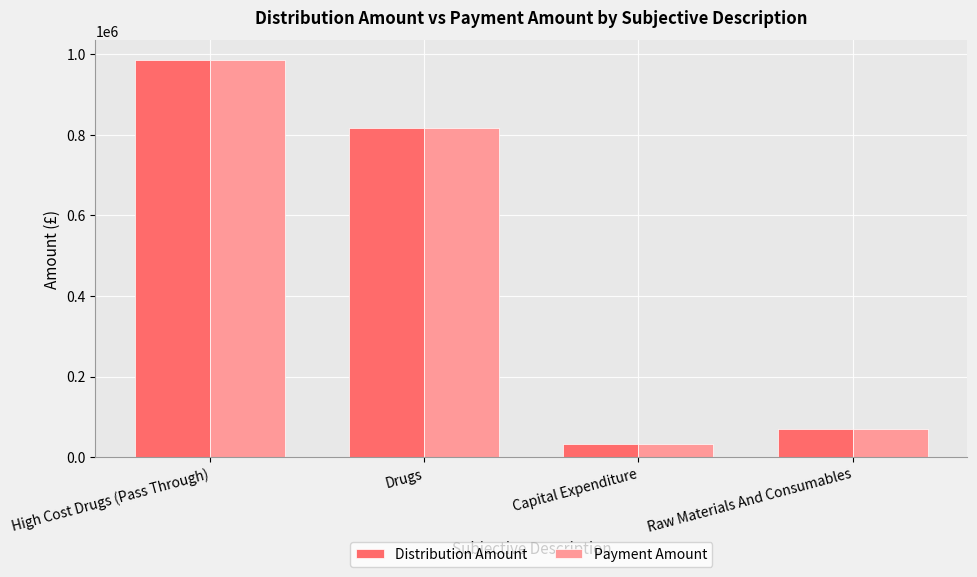

What is the approximate value of Payment Amount at Raw Materials And Consumables?

69996.0